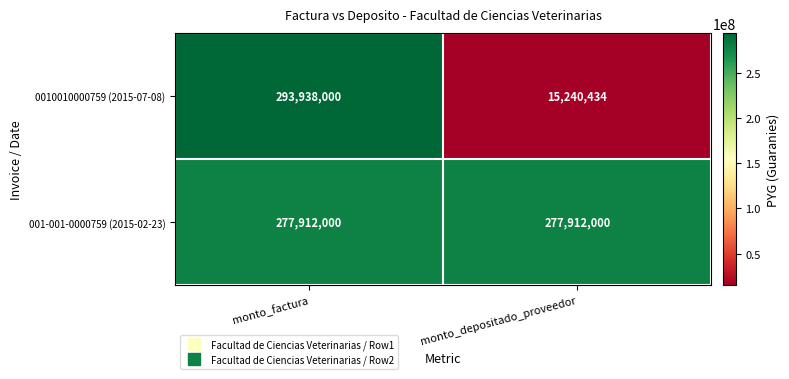

What is the average value of the 0010010000759 (2015-07-08) series?

154589217